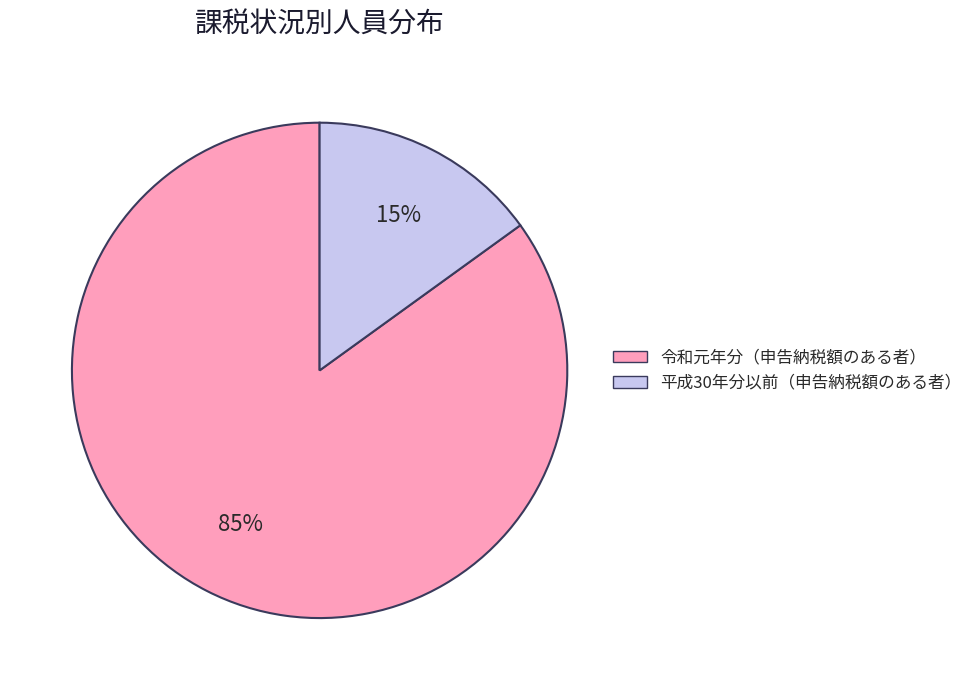

To the nearest percent, what percentage of the pie is 令和元年分（申告納税額のある者）?

85%